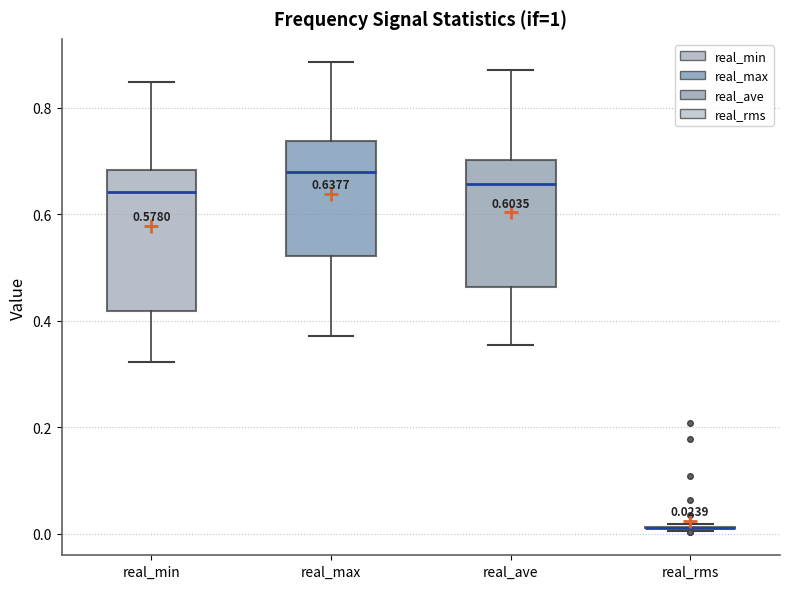

Comparing the boxes themselves (not the whiskers), which one is the tallest?

real_min